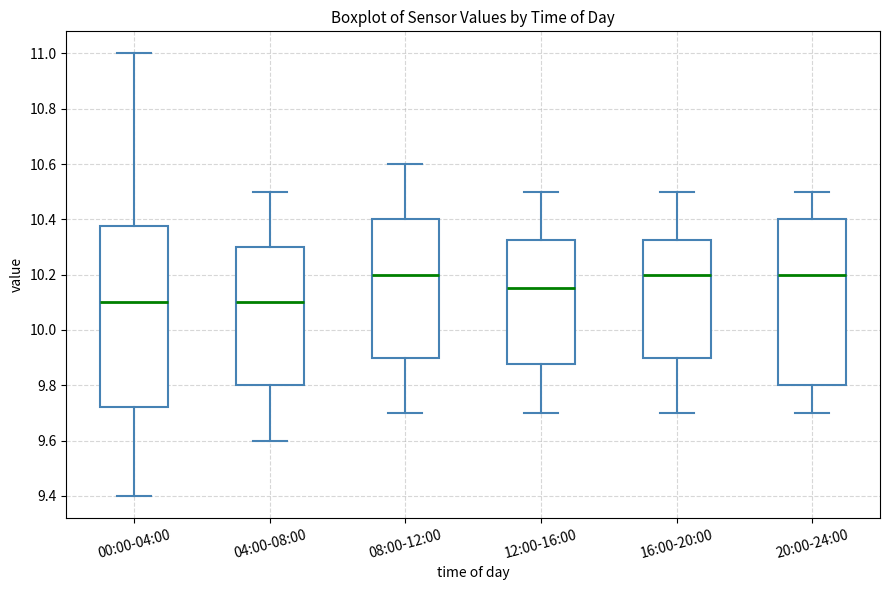

Reading left to right, read every box against the y-axis: the position of its median line, the range the box covers, and the ends of its whiskers. The values are not printed on the chart, so give them approximately, as read against the axis.

00:00-04:00: median 10.10, box 9.72 to 10.38, whiskers 9.40 to 11.00
04:00-08:00: median 10.10, box 9.80 to 10.30, whiskers 9.60 to 10.50
08:00-12:00: median 10.20, box 9.90 to 10.40, whiskers 9.70 to 10.60
12:00-16:00: median 10.16, box 9.88 to 10.32, whiskers 9.70 to 10.50
16:00-20:00: median 10.20, box 9.90 to 10.32, whiskers 9.70 to 10.50
20:00-24:00: median 10.20, box 9.80 to 10.40, whiskers 9.70 to 10.50